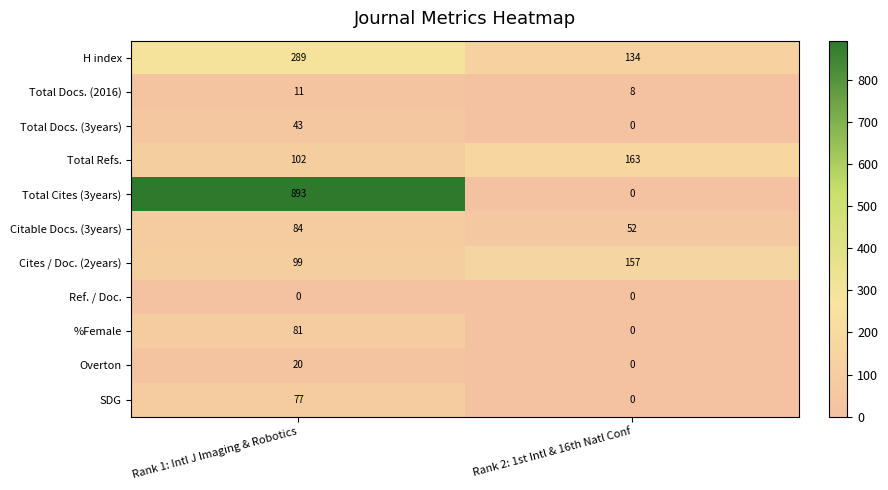

Read the Total Docs. (2016) value at Rank 1: Intl J Imaging & Robotics.

11